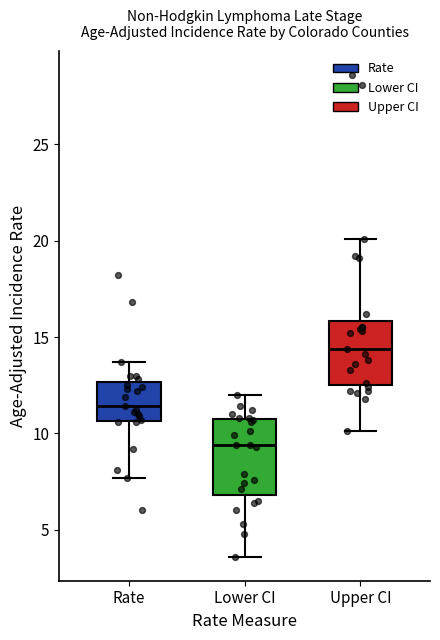

Which box's median line is the highest?

Upper CI